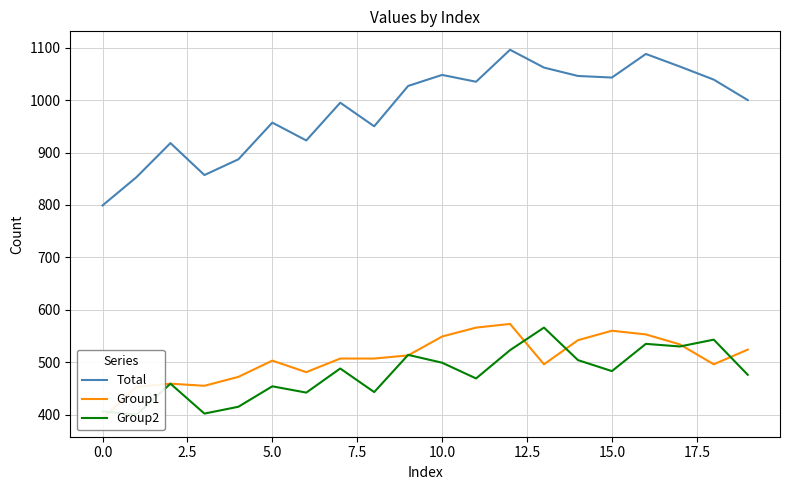

Does the chart display data point markers on the line(s)?

No